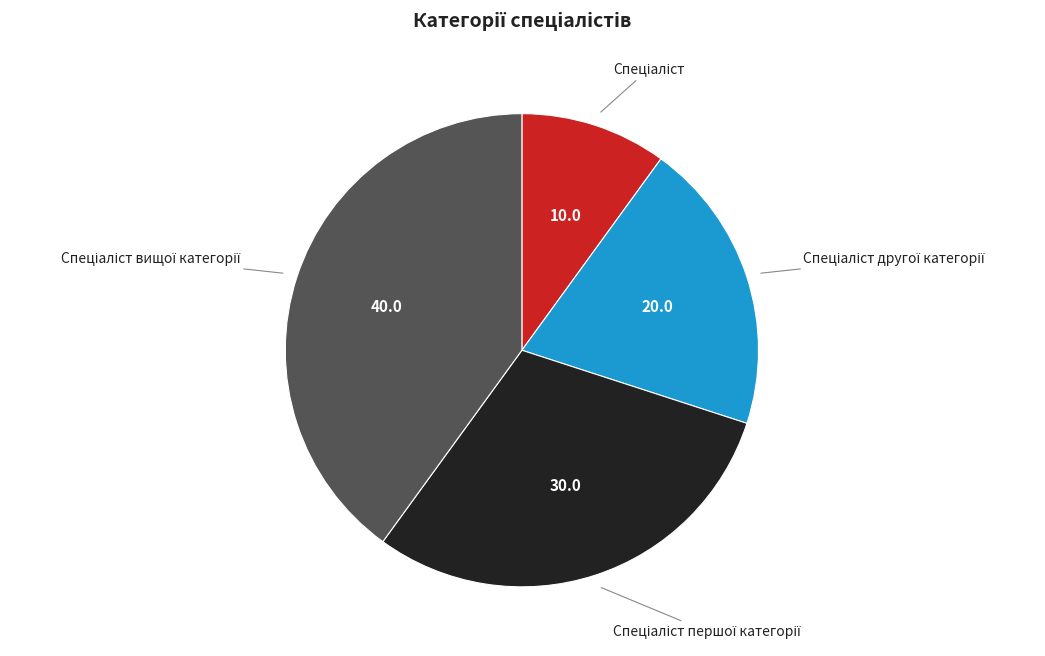

Is there a majority slice in this chart?

No